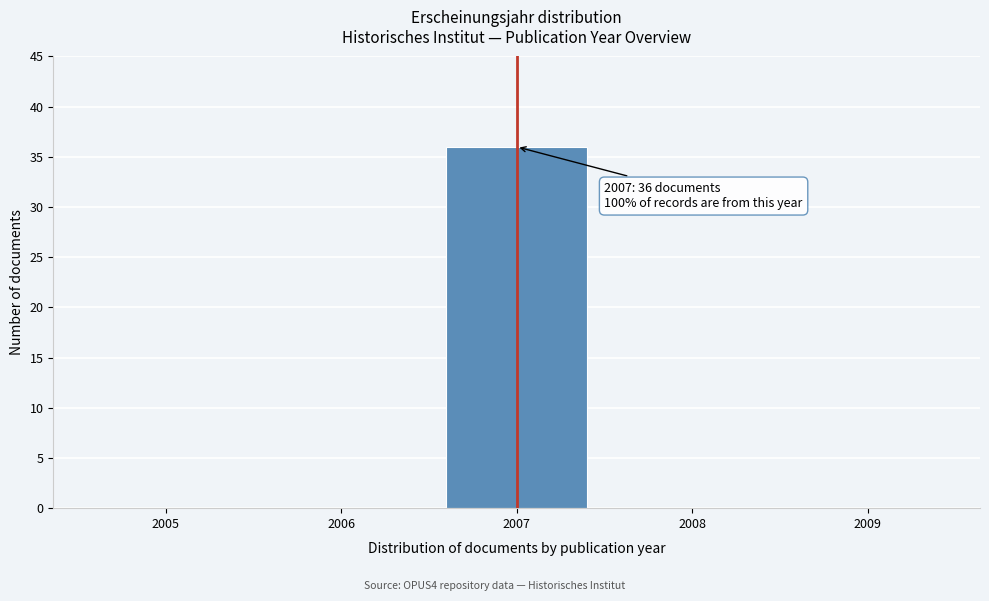

Reading left to right, transcribe all the data shown in this chart.

2005=0	2006=0	2007=36	2008=0	2009=0